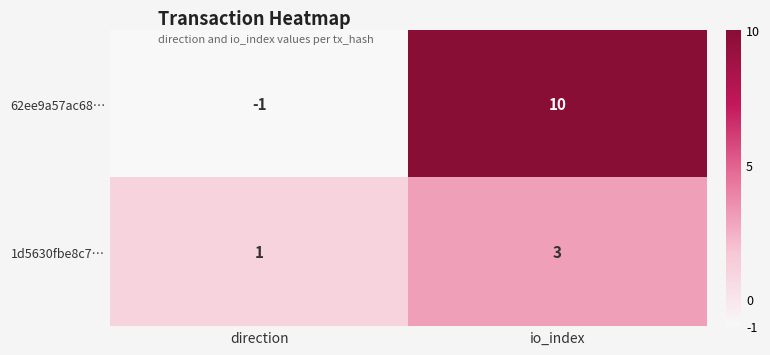

The 1d5630fbe8c7… series shows 3 at io_index. True or false?

True